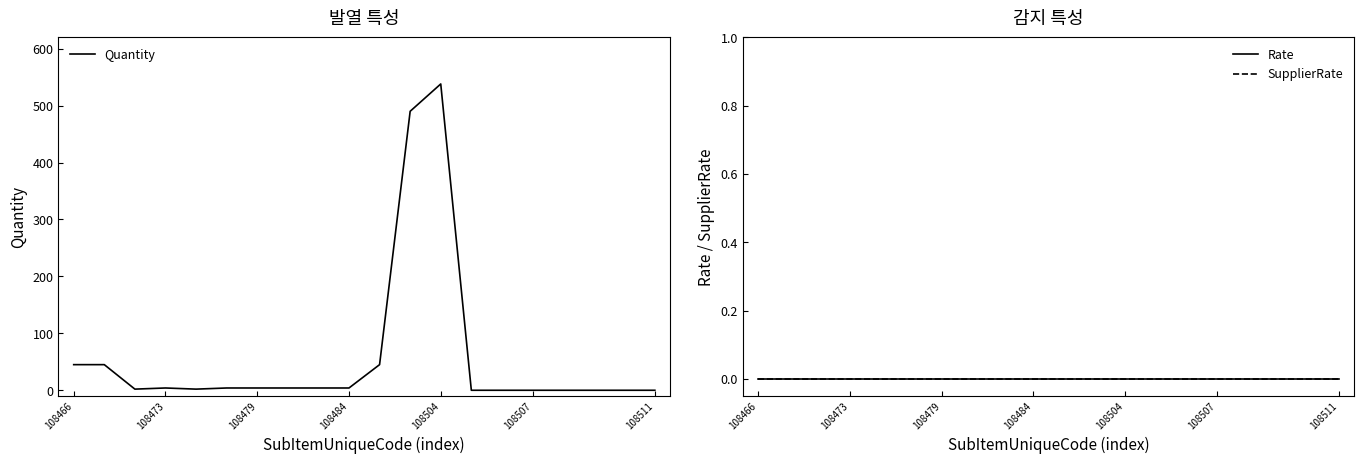

Which category has the lowest value in the SupplierRate series?

108466